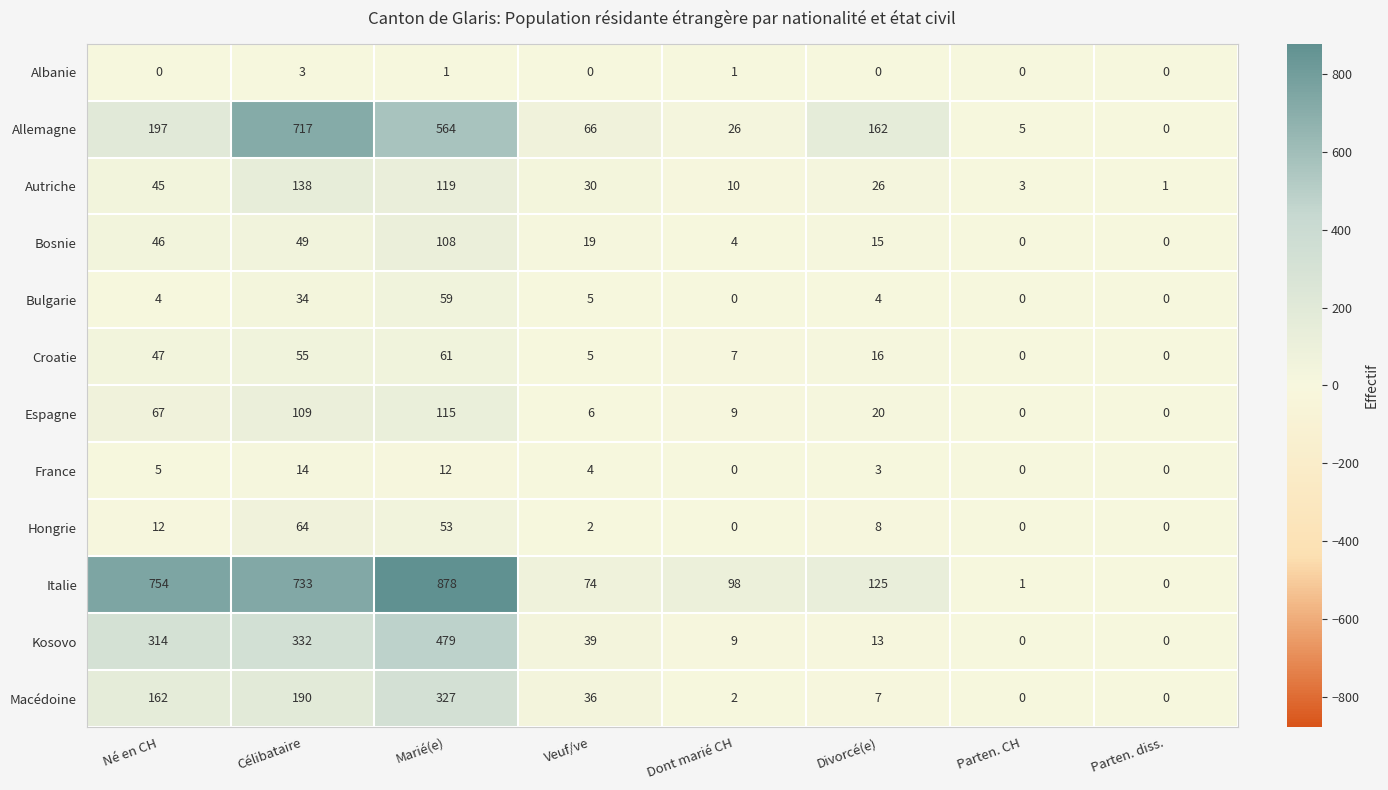

Count the number of data series in this chart.

12